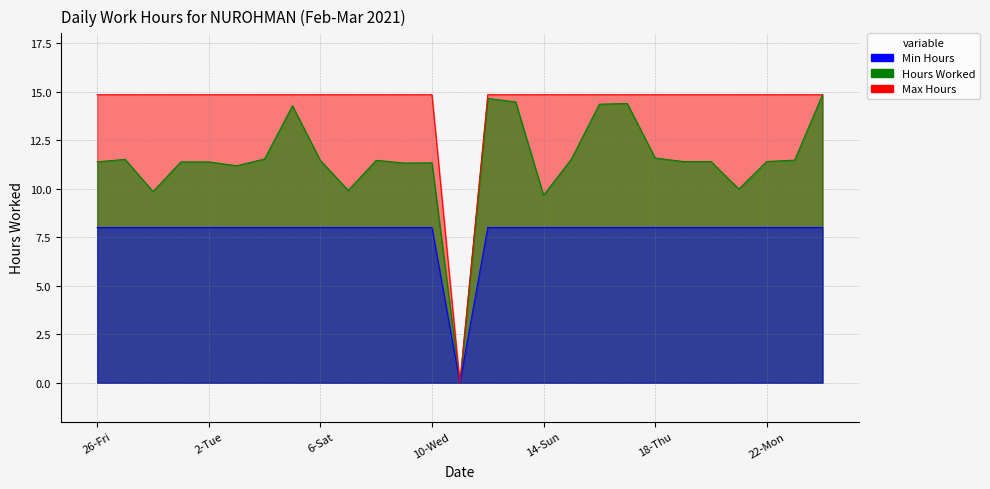

What is the approximate value of Max Hours at 17-Wed?

14.8